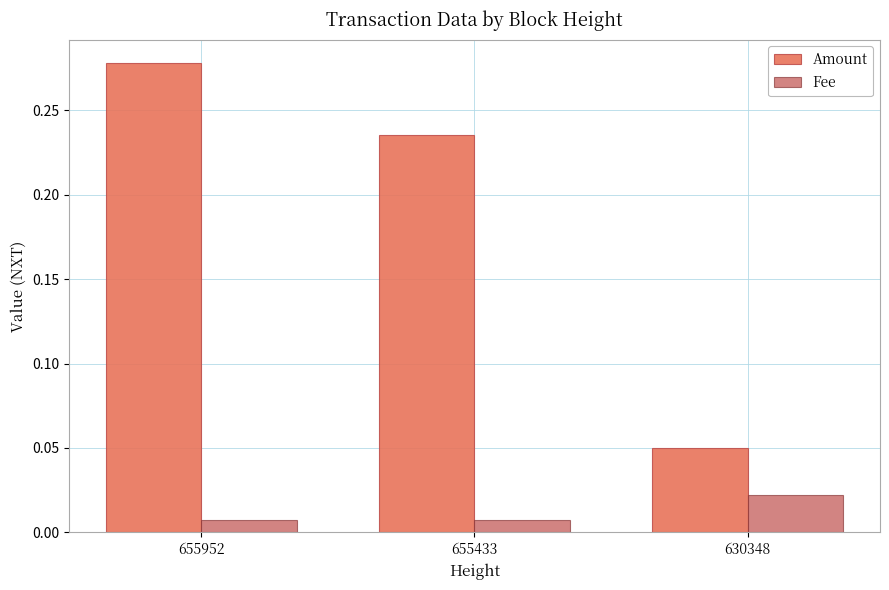

Which category has the highest value across all series?

655952